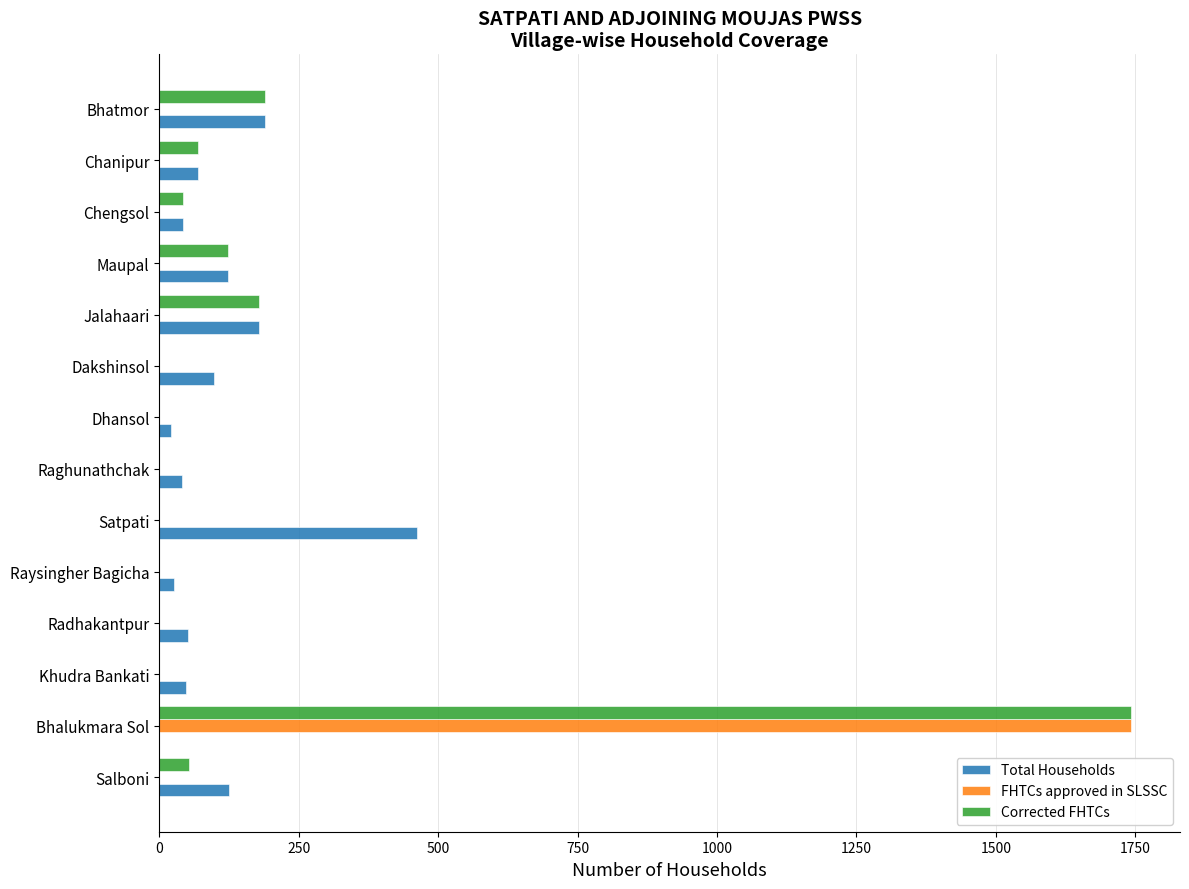

Between Raghunathchak and Jalahaari, which series saw the biggest shift?

Corrected FHTCs